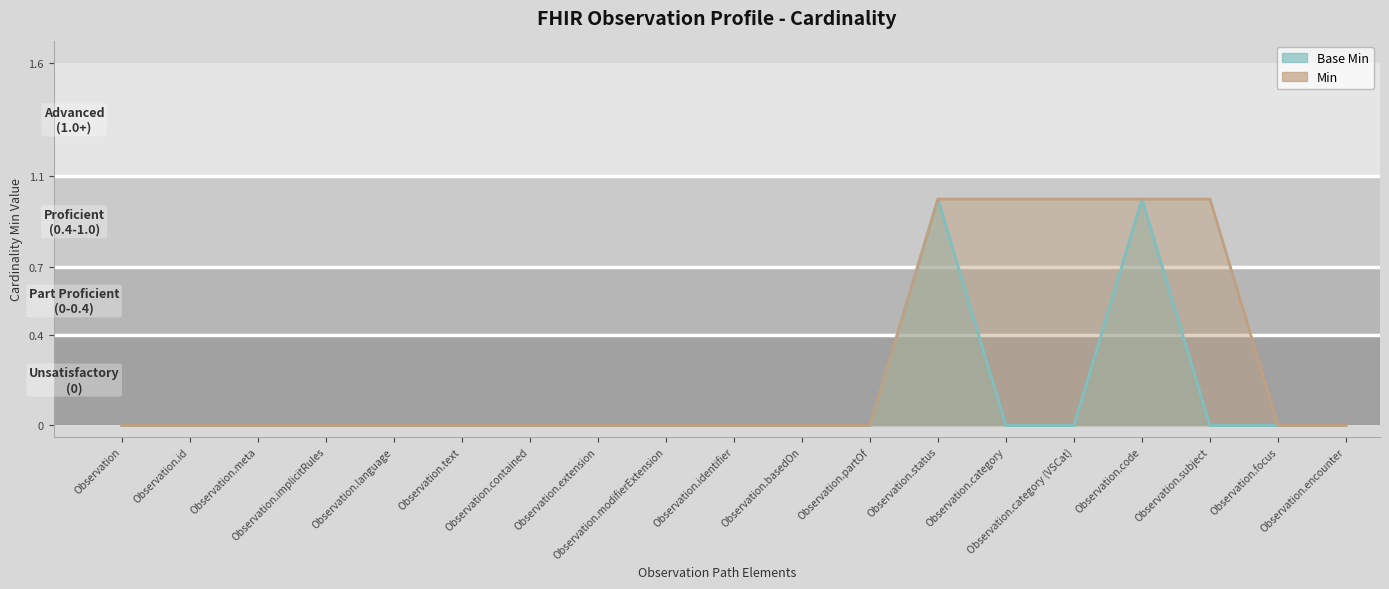

Reading left to right, extract all data points from this chart.

Base Min line: Observation=0	Observation.id=0	Observation.meta=0	Observation.implicitRules=0	Observation.language=0	Observation.text=0	Observation.contained=0	Observation.extension=0	Observation.modifierExtension=0	Observation.identifier=0	Observation.basedOn=0	Observation.partOf=0	Observation.status=1	Observation.category=0	Observation.category (VSCat)=0	Observation.code=1	Observation.subject=0	Observation.focus=0	Observation.encounter=0
Min line: Observation=0	Observation.id=0	Observation.meta=0	Observation.implicitRules=0	Observation.language=0	Observation.text=0	Observation.contained=0	Observation.extension=0	Observation.modifierExtension=0	Observation.identifier=0	Observation.basedOn=0	Observation.partOf=0	Observation.status=1	Observation.category=1	Observation.category (VSCat)=1	Observation.code=1	Observation.subject=1	Observation.focus=0	Observation.encounter=0